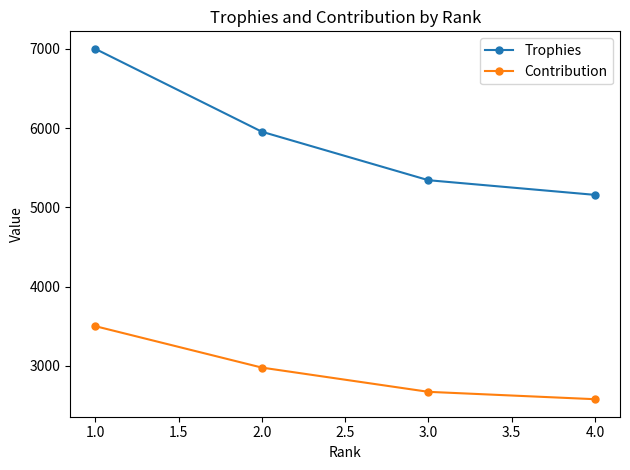

What is the label of the 4th point from the left?

4.0